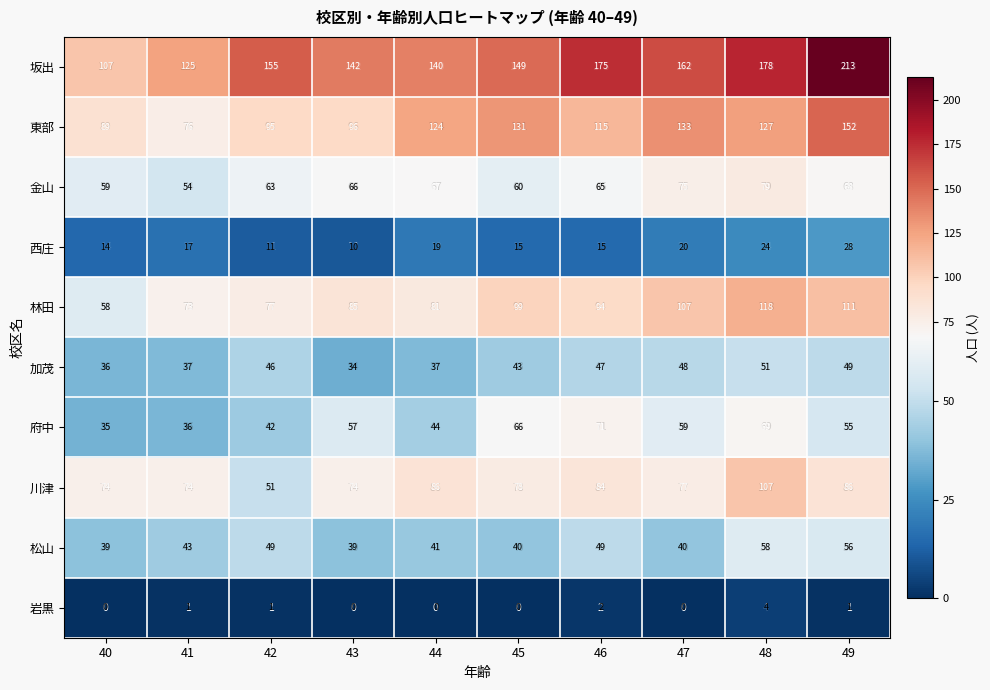

What is the highest value of the 加茂 series?

51